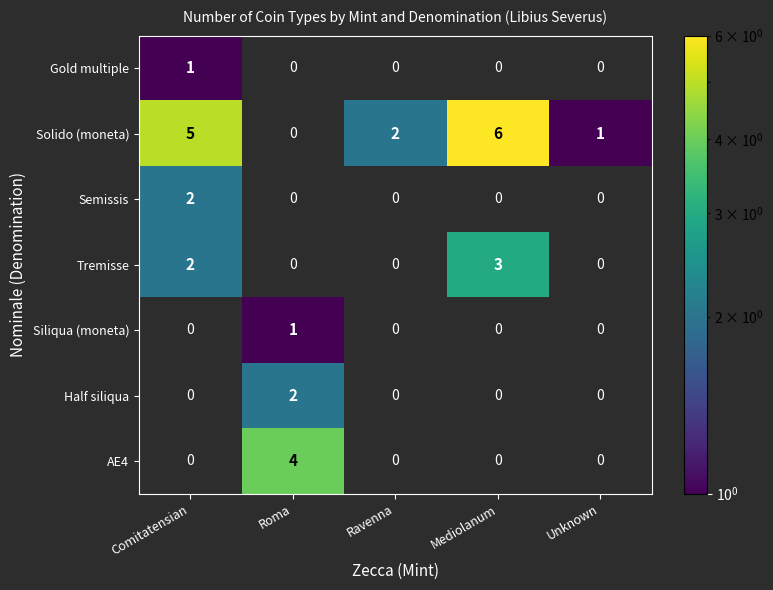

How many categories are shown in the chart?

5